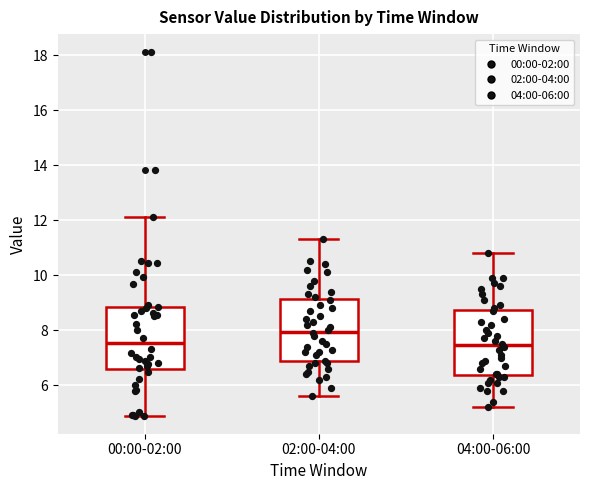

Reading left to right, transcribe this box plot: for each box, give where its median line is, the range the box spans, and where its two whiskers end, as read against the y-axis. The values are not printed on the chart, so give them approximately, as read against the axis.

00:00-02:00: median 7.6, box 6.6 to 8.8, whiskers 5.0 to 12.2
02:00-04:00: median 8.0, box 6.8 to 9.2, whiskers 5.6 to 11.4
04:00-06:00: median 7.4, box 6.4 to 8.8, whiskers 5.2 to 10.8